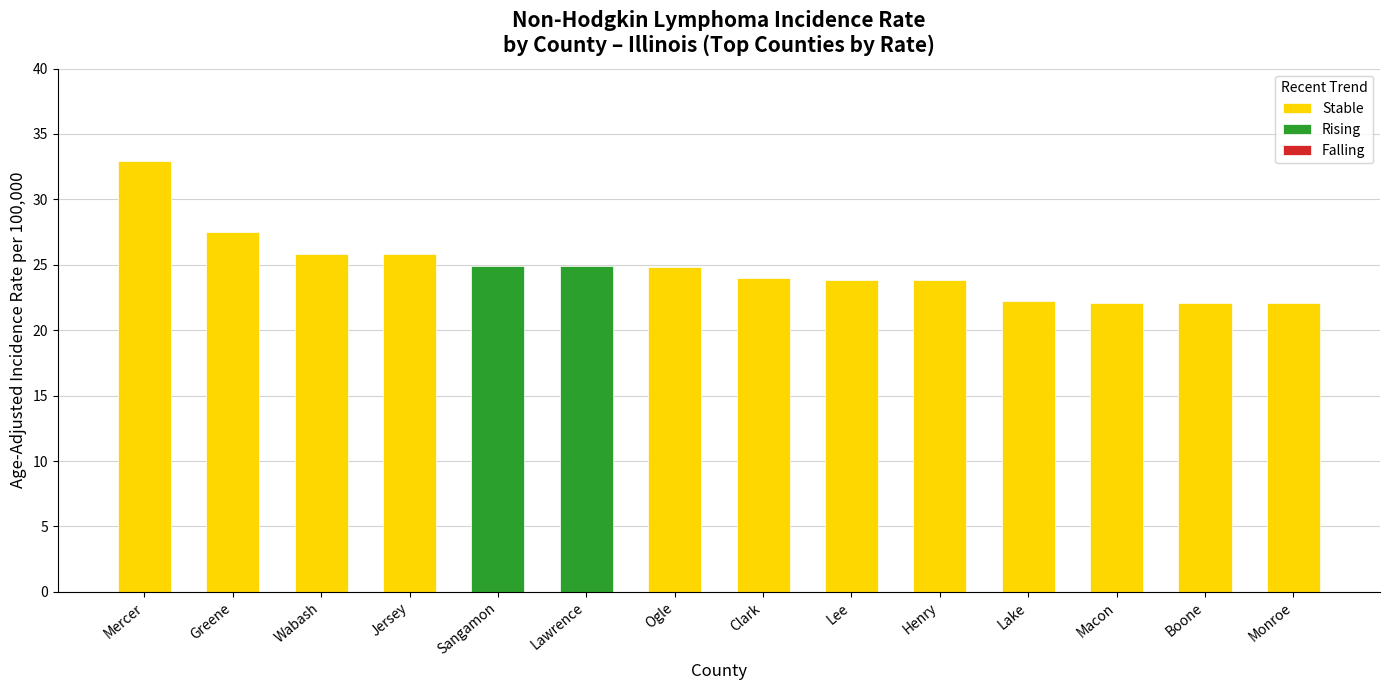

What position from the right is Monroe?

1